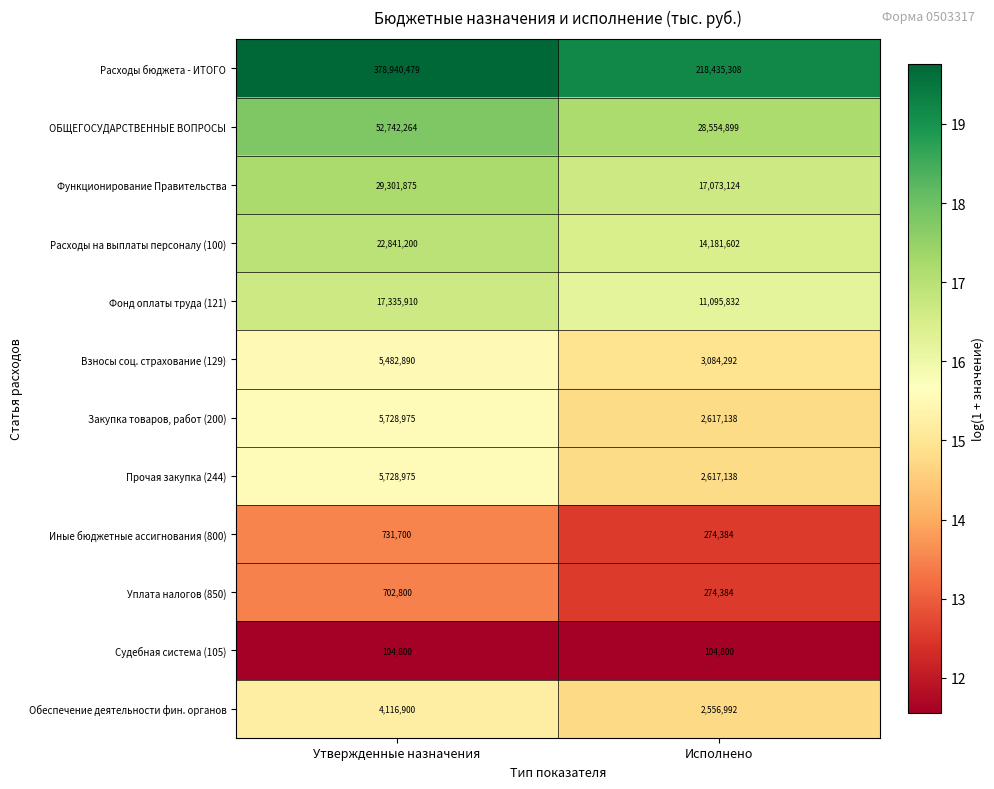

List the labels in order of Фонд оплаты труда (121) value, largest first.

Утвержденные назначения, Исполнено